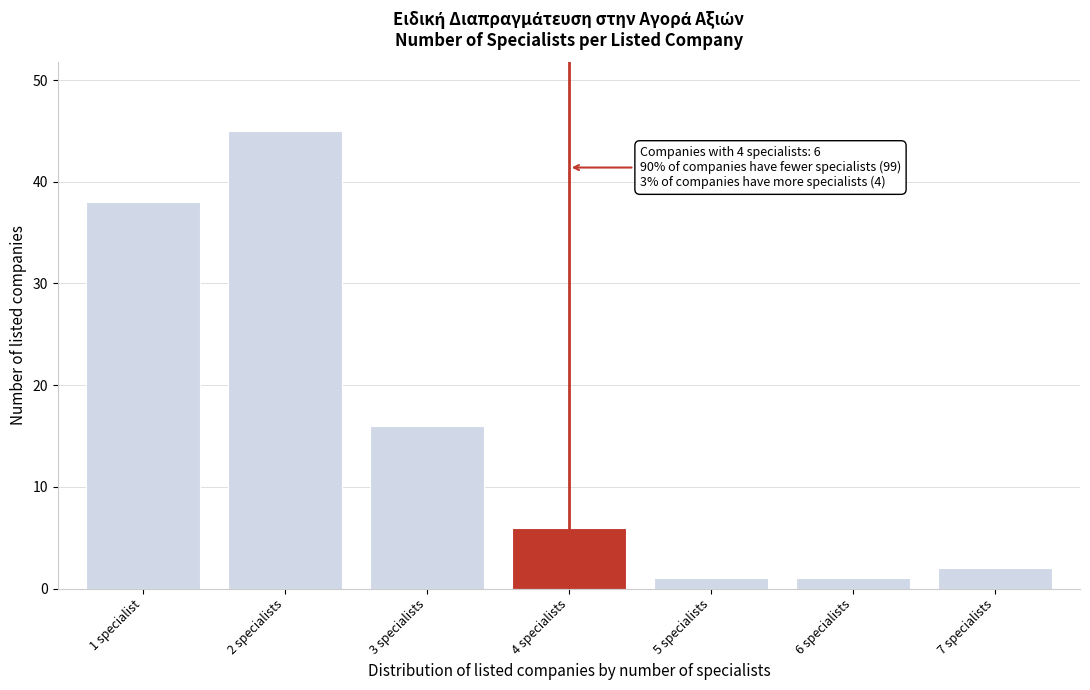

Reading left to right, what are all the values shown in this chart?

1 specialist=38	2 specialists=45	3 specialists=16	4 specialists=6	5 specialists=1	6 specialists=1	7 specialists=2